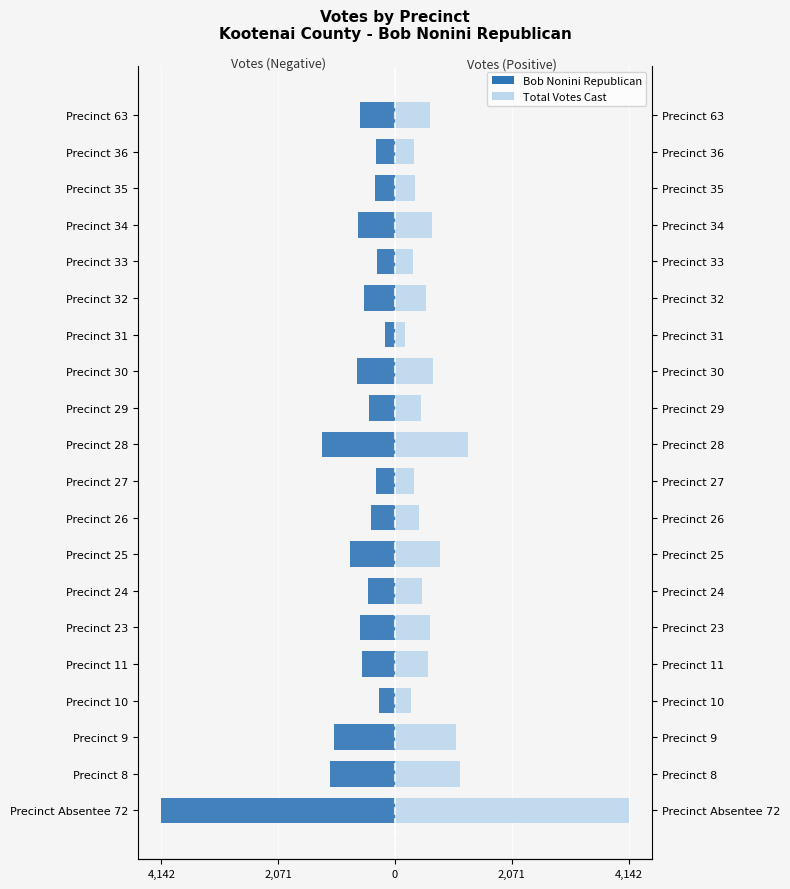

What is the value of the Bob Nonini Republican bar at the 3rd from the left?

-1074